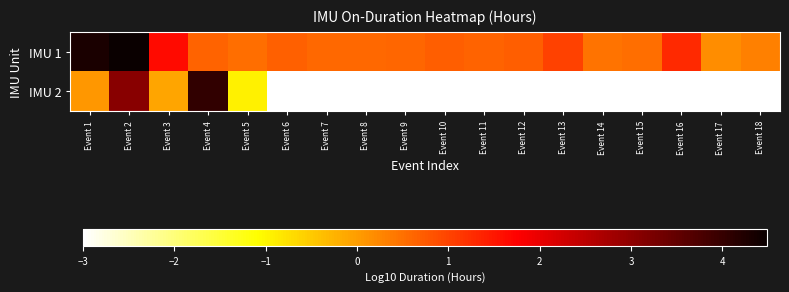

Count the number of categories in the chart.

18